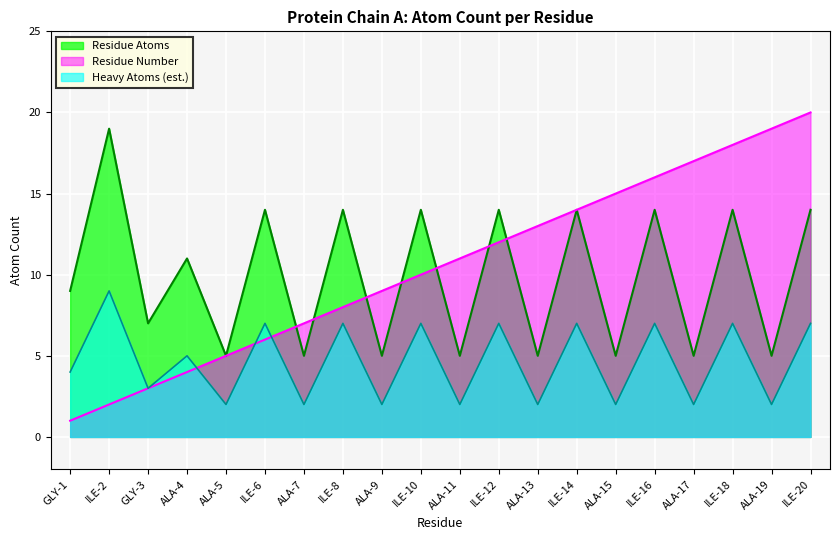

How many lines are shown in the chart?

3